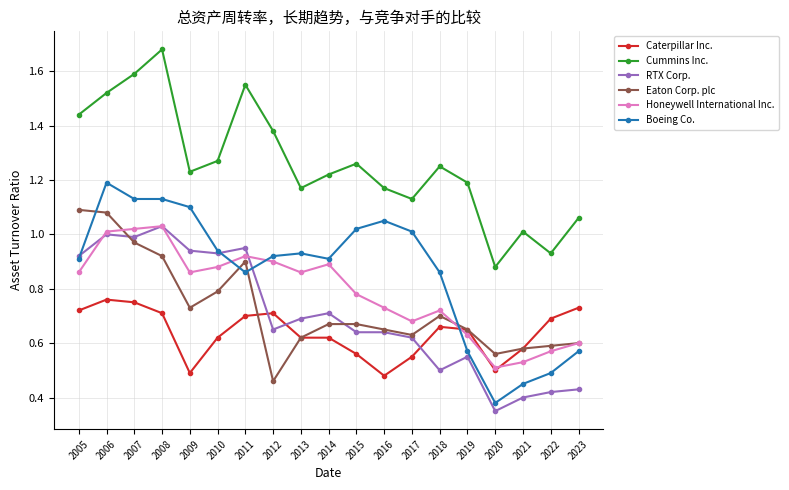

Which category has the lowest value across all series?

2020